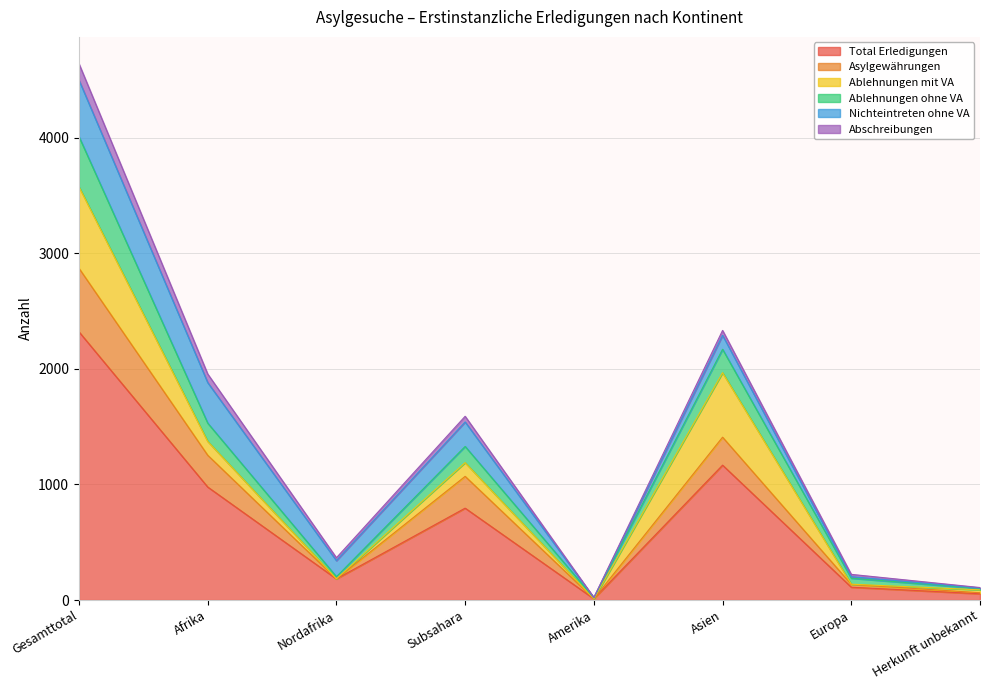

Which category has the highest value in the Total Erledigungen series?

Gesamttotal